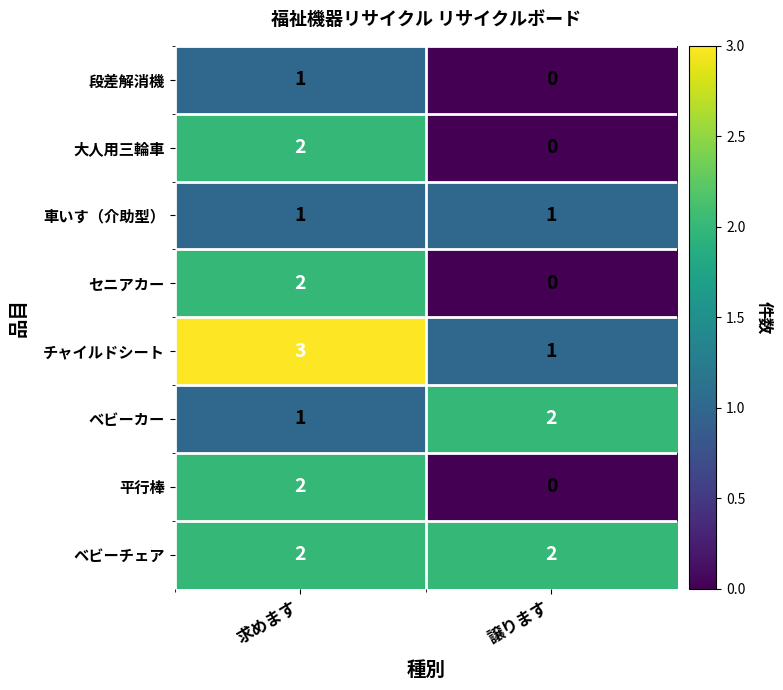

How many categories are shown in the chart?

2